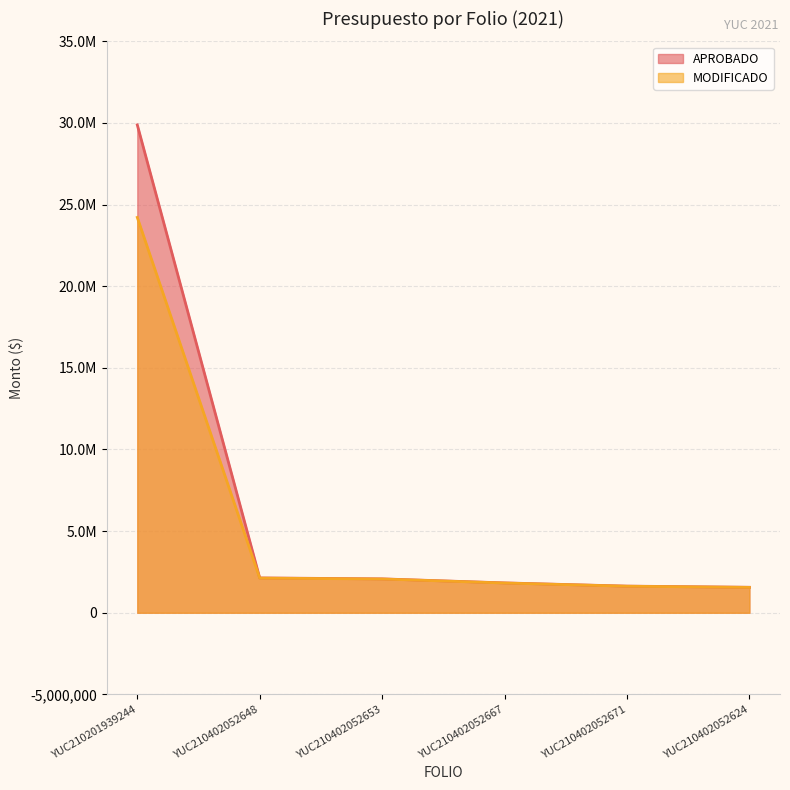

List the labels in order of APROBADO value, smallest first.

YUC210402052624, YUC210402052671, YUC210402052667, YUC210402052653, YUC210402052648, YUC210201939244